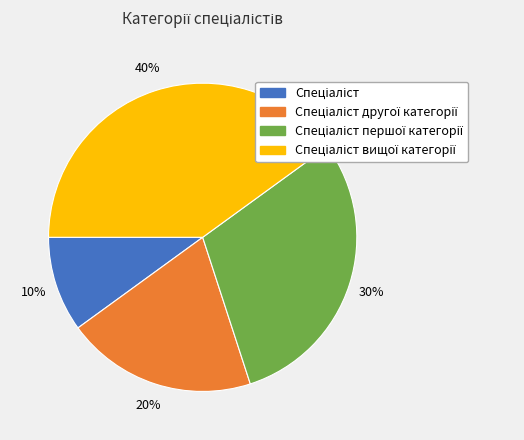

Is there a majority slice in this chart?

No